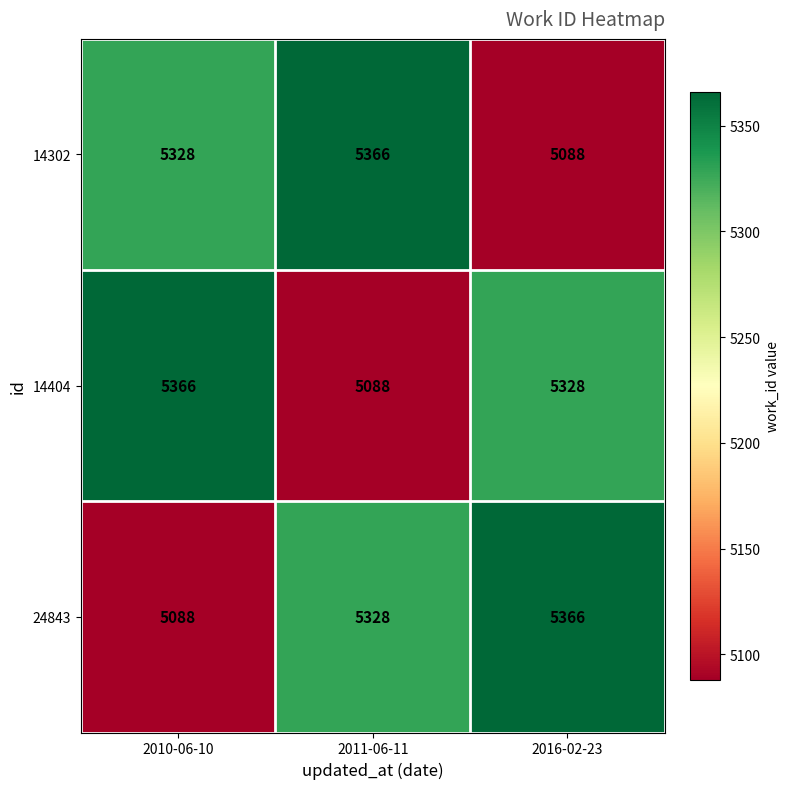

True or false: 14404 has a value of 7765 at 2010-06-10.

False